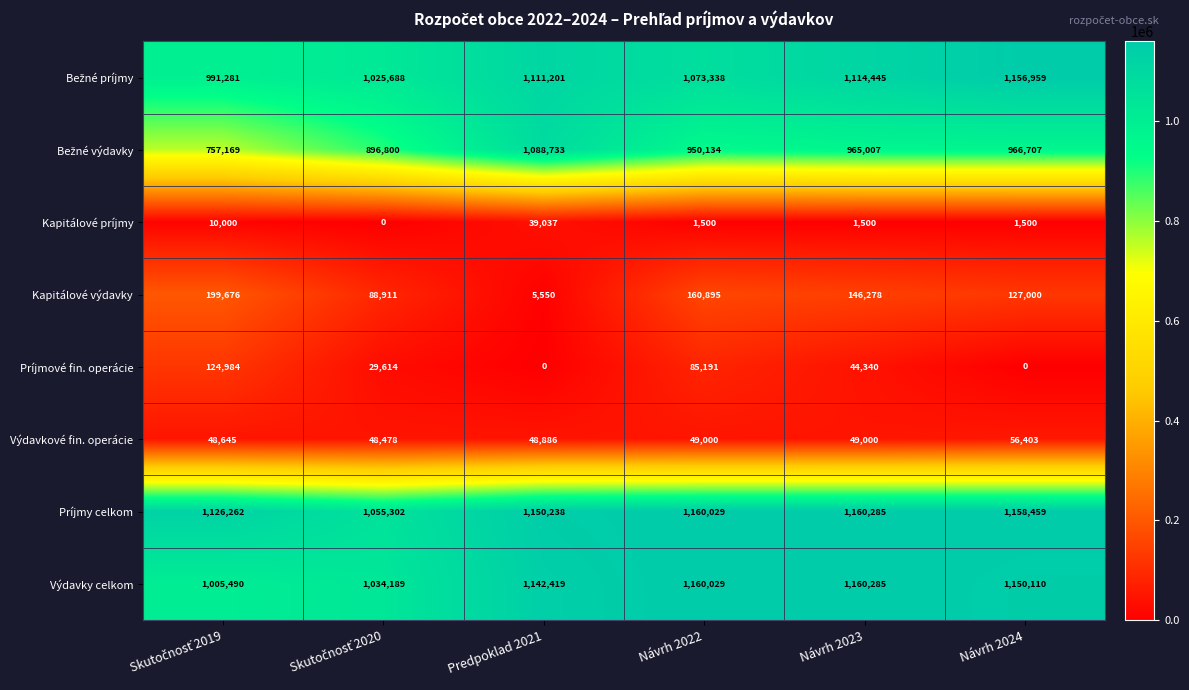

What is the difference between the Výdavky celkom values at Návrh 2022 and Predpoklad 2021?

17610